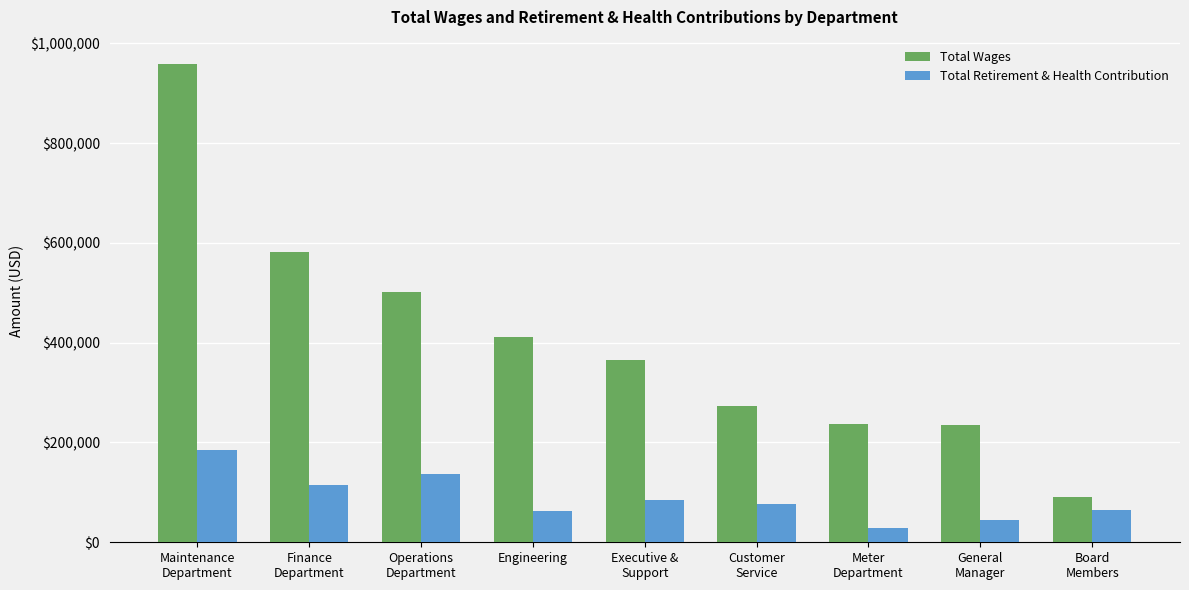

What position from the right is Engineering?

6